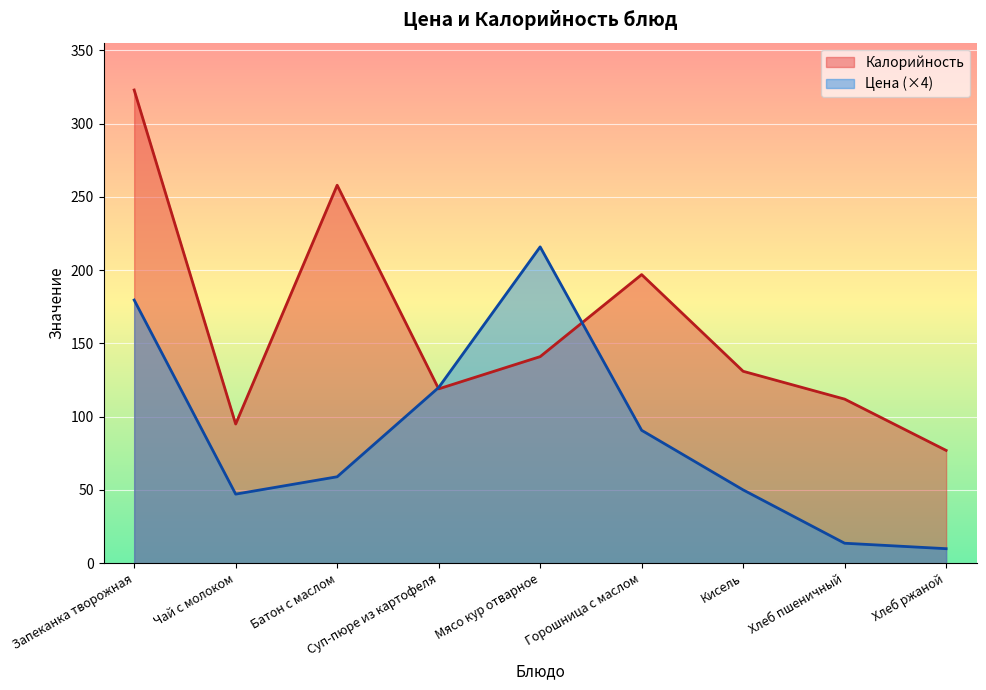

Where is the first local minimum for Калорийность?

Чай с молоком